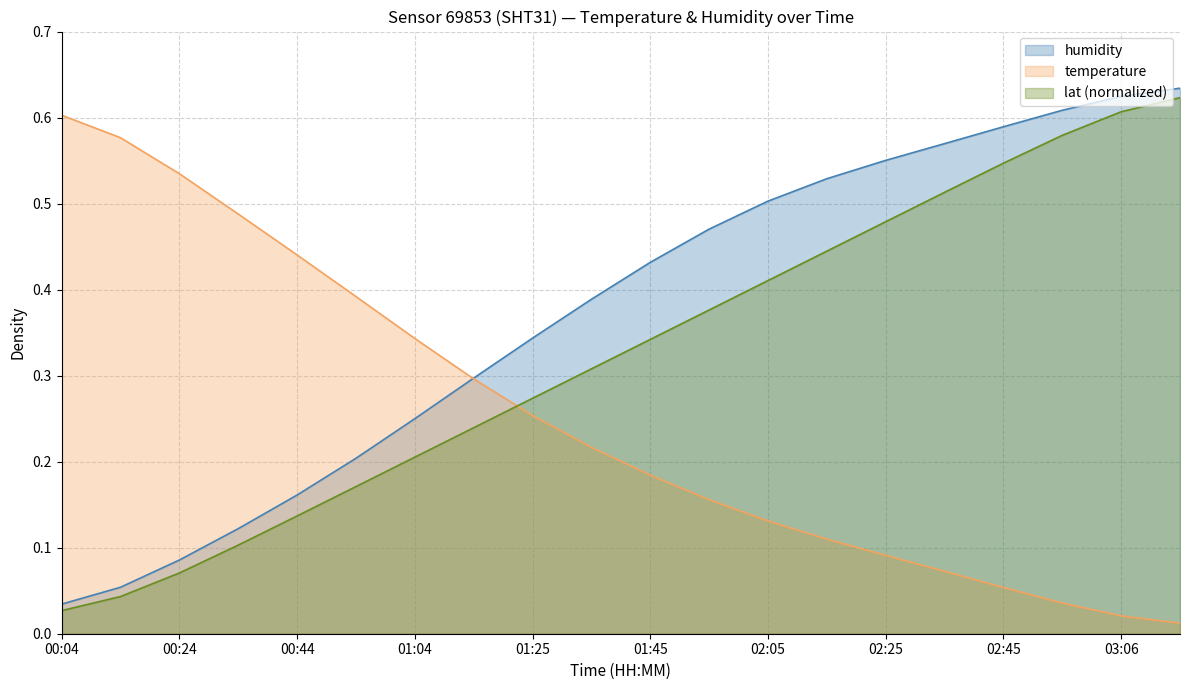

What is the highest value of the temperature series?

0.6